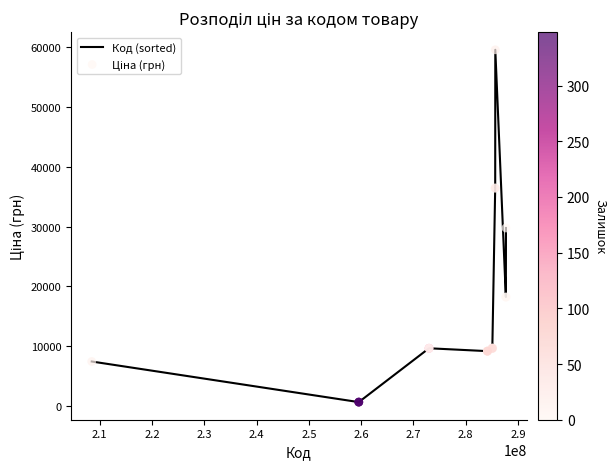

What is the difference between the maximum and minimum values?

58850.8